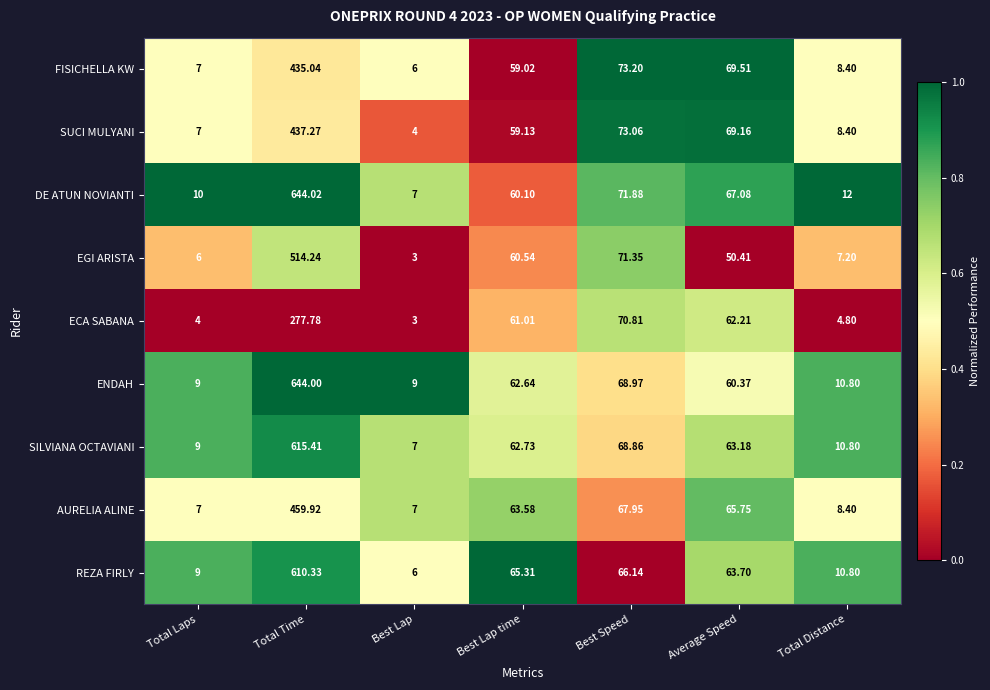

Where does the SUCI MULYANI series first go above 59?

Total Time